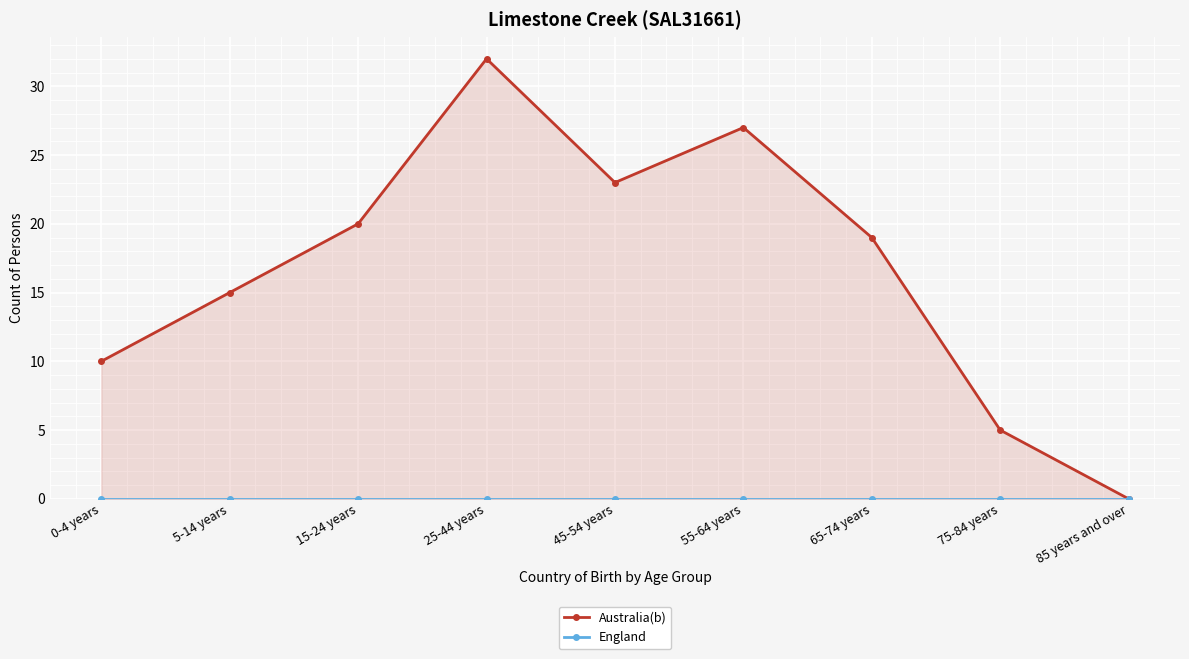

Which series has the largest total across all categories?

Australia(b)